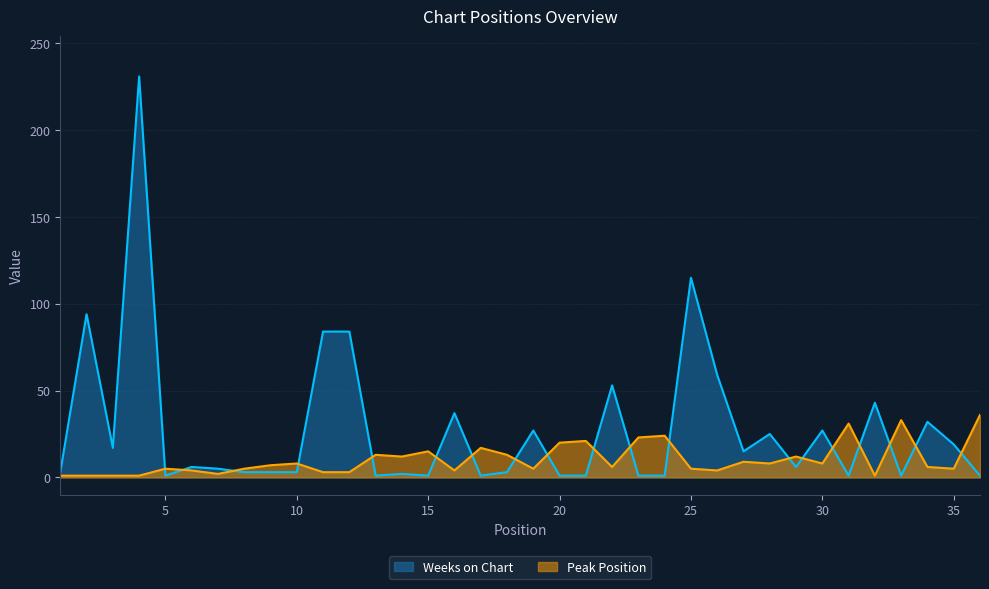

What is the average value of the Peak Position series?

10